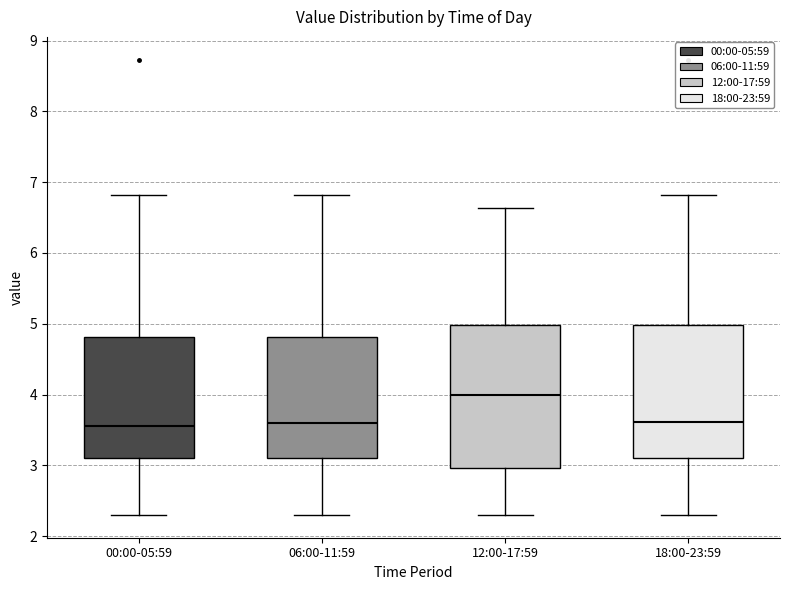

Reading left to right, transcribe this box plot: for each box, give where its median line is, the range the box spans, and where its two whiskers end, as read against the y-axis. The values are not printed on the chart, so give them approximately, as read against the axis.

00:00-05:59: median 3.6, box 3.1 to 4.8, whiskers 2.3 to 6.8
06:00-11:59: median 3.6, box 3.1 to 4.8, whiskers 2.3 to 6.8
12:00-17:59: median 4.0, box 3.0 to 5.0, whiskers 2.3 to 6.6
18:00-23:59: median 3.6, box 3.1 to 5.0, whiskers 2.3 to 6.8